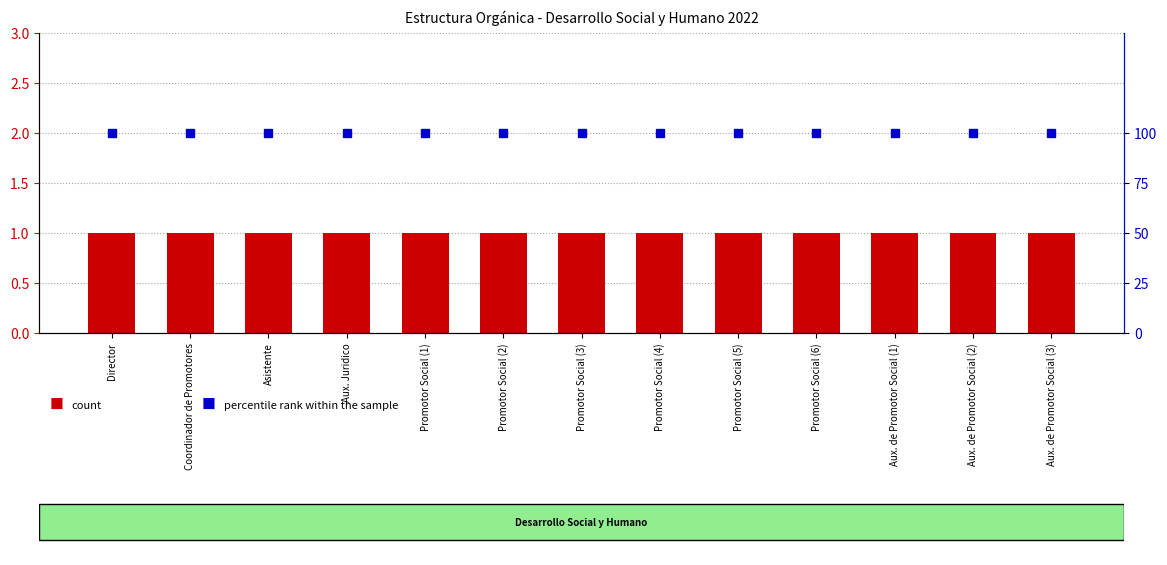

Reading left to right, extract all data points from this chart.

Número total de prestadores: Director=1	Coordinador de Promotores=1	Asistente=1	Aux. Juridico=1	Promotor Social (1)=1	Promotor Social (2)=1	Promotor Social (3)=1	Promotor Social (4)=1	Promotor Social (5)=1	Promotor Social (6)=1	Aux. de Promotor Social (1)=1	Aux. de Promotor Social (2)=1	Aux. de Promotor Social (3)=1
percentile rank within the sample: Director=100	Coordinador de Promotores=100	Asistente=100	Aux. Juridico=100	Promotor Social (1)=100	Promotor Social (2)=100	Promotor Social (3)=100	Promotor Social (4)=100	Promotor Social (5)=100	Promotor Social (6)=100	Aux. de Promotor Social (1)=100	Aux. de Promotor Social (2)=100	Aux. de Promotor Social (3)=100